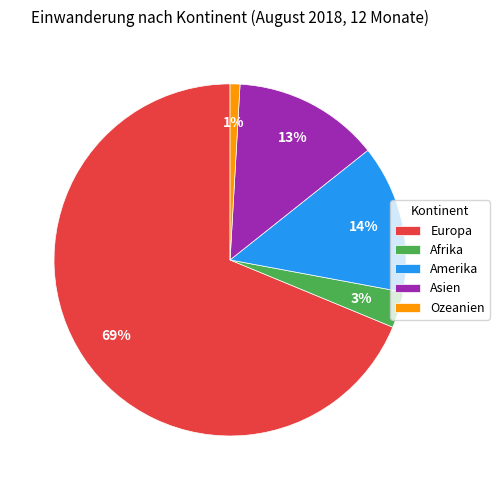

To the nearest percent, what portion does Afrika represent?

3%